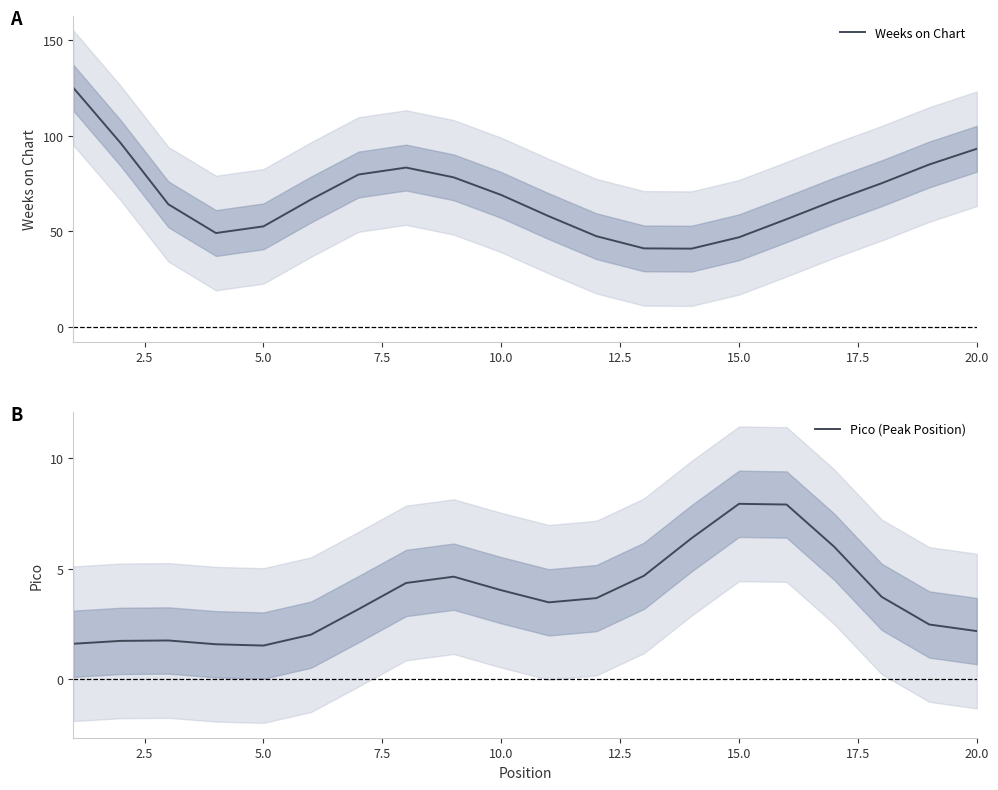

How many interior local valleys does the Weeks on Chart series have?

2